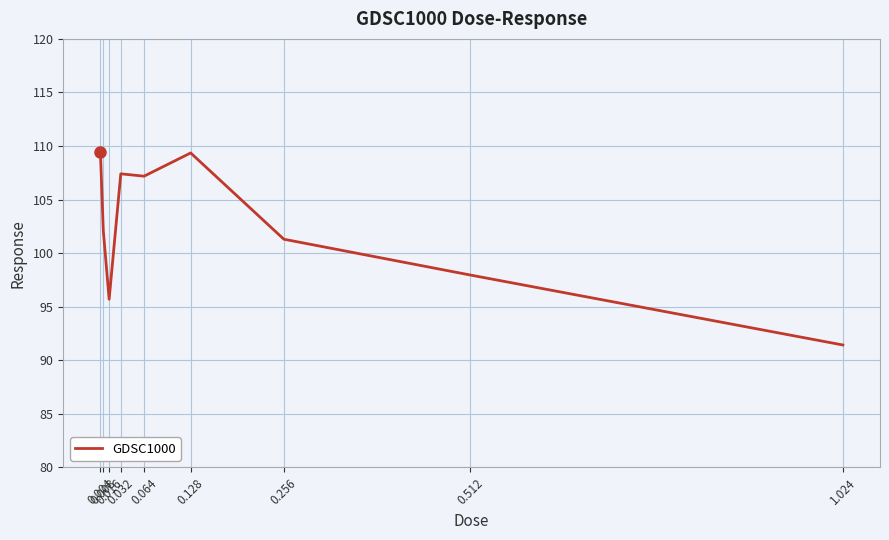

What position from the right is 0.512?

2